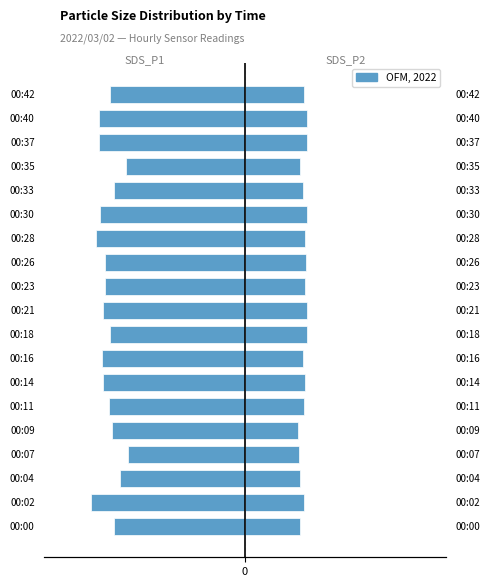

Between 00:02 and 00:33, which series saw the biggest shift?

SDS_P1